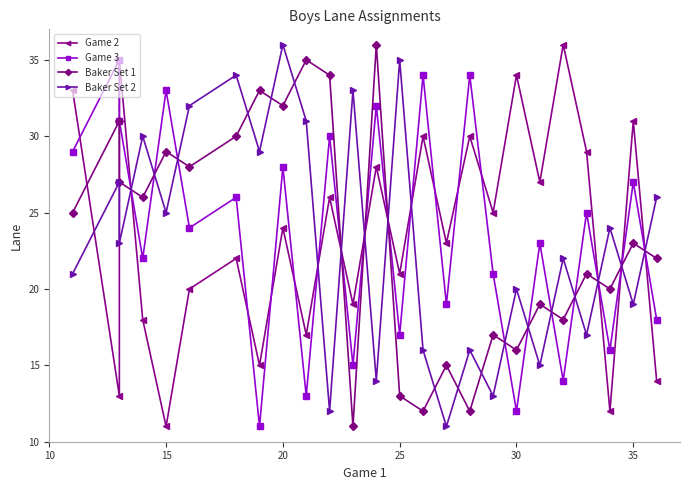

Which category has the highest value across all series?

20